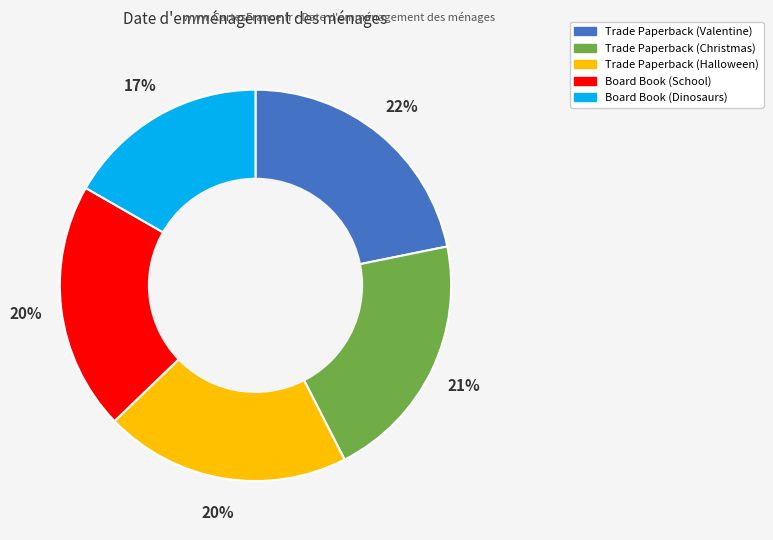

To the nearest percent, what portion does Trade Paperback (Christmas) represent?

21%